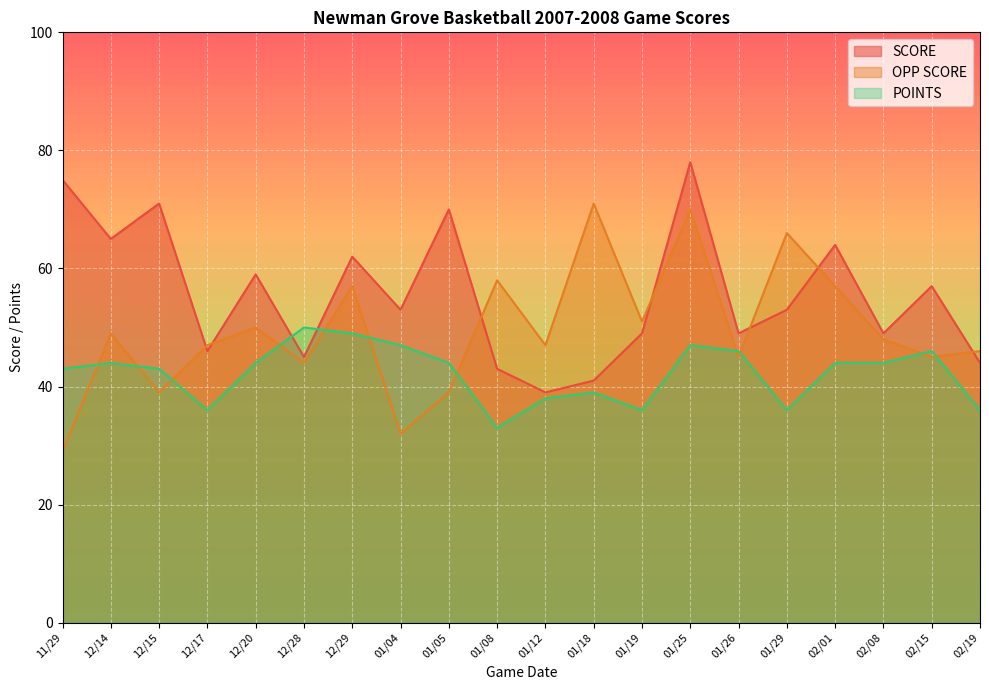

Which series has the largest range (max minus min)?

OPP SCORE